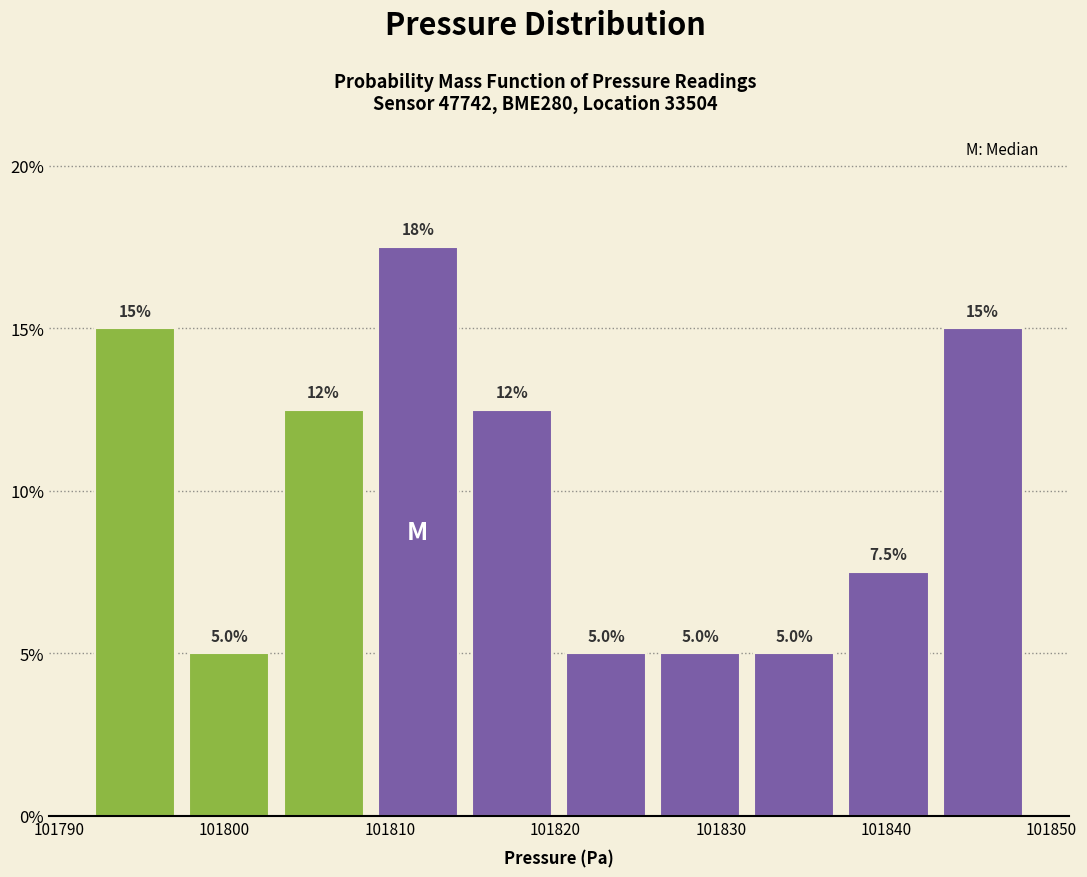

Over which range of the x-axis is the bar tallest?

101809 to 101815